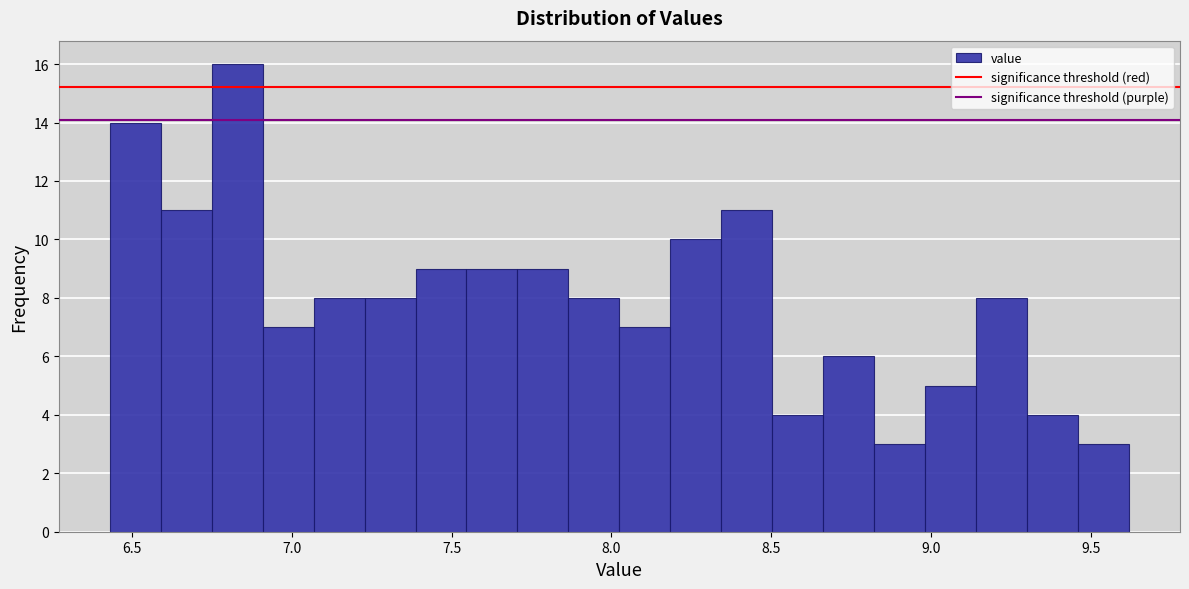

Read against the x-axis, roughly where is the centre of the tallest bar?

6.85